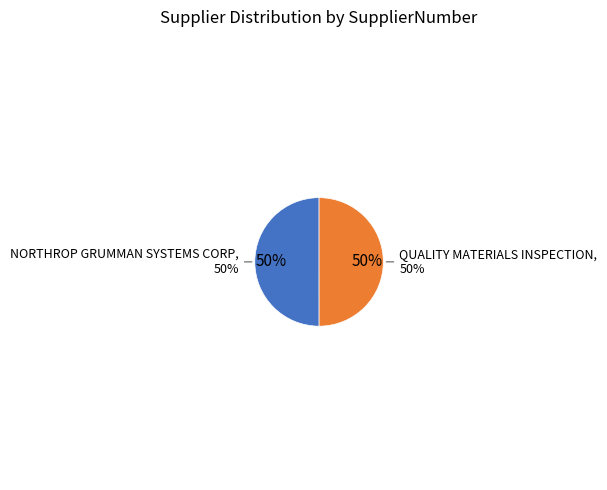

How many slices are in this pie chart?

2